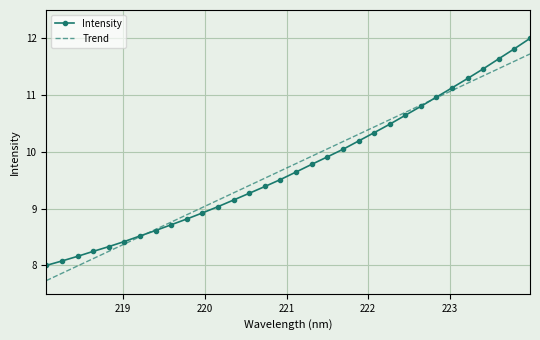

What is the minimum value shown in the chart?

7.7